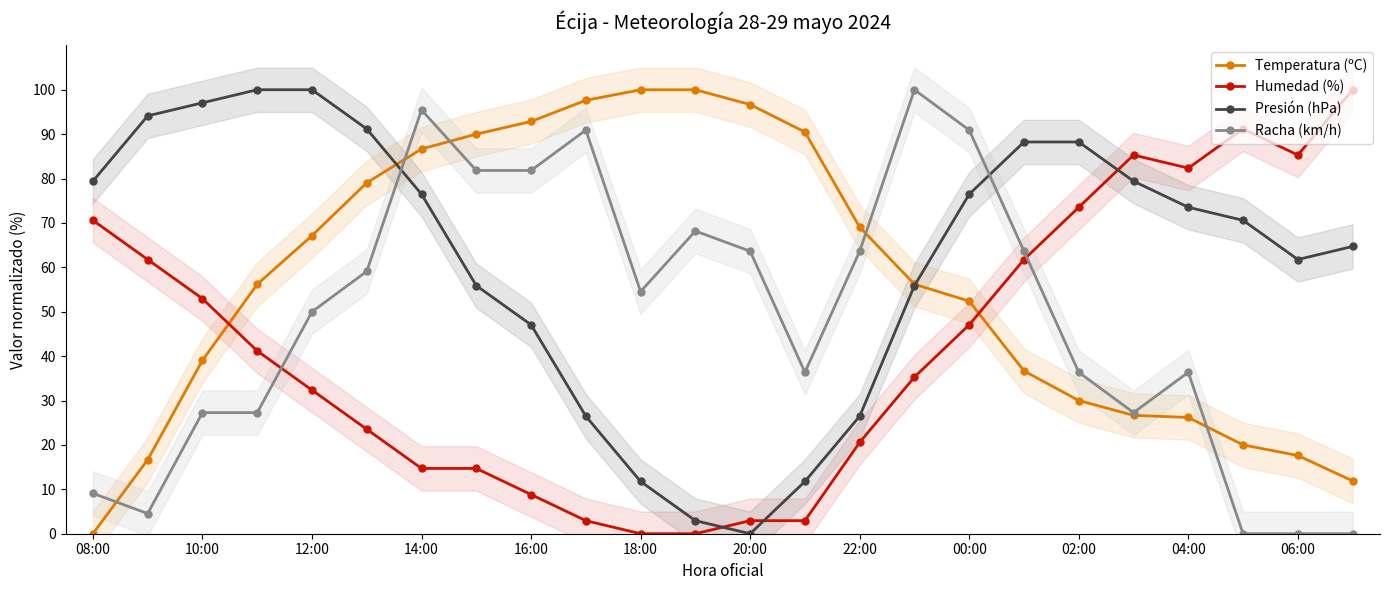

How many interior local valleys does the Presión (hPa) series have?

2